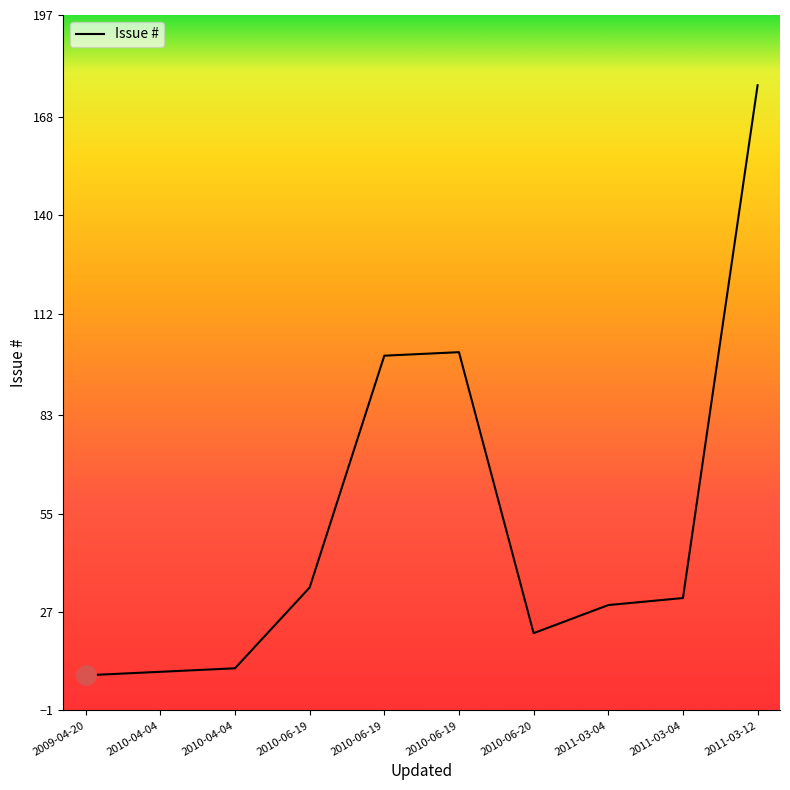

What is the value of the 4th point from the left?

34